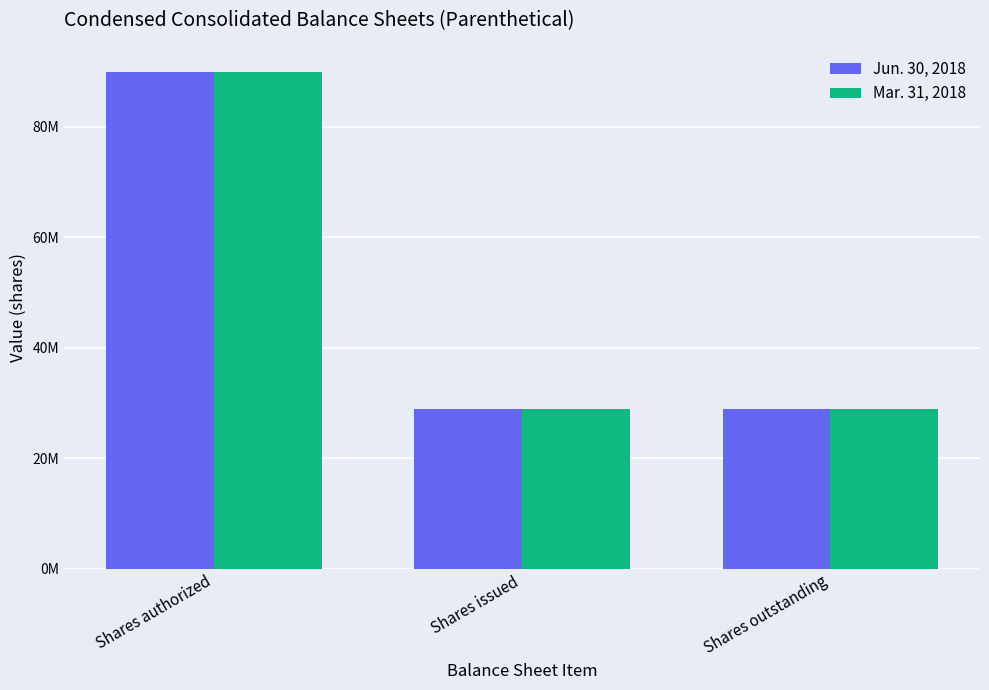

What are all the series names shown in the legend?

Jun. 30, 2018, Mar. 31, 2018